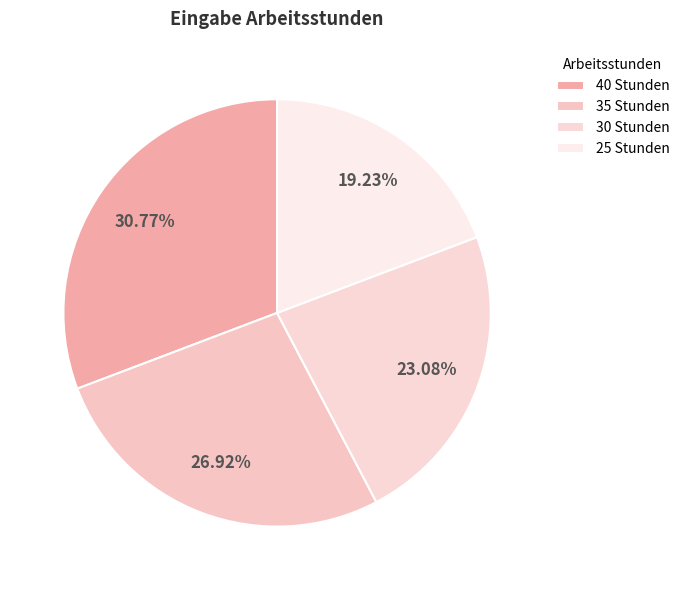

What is the largest slice in the pie chart?

40